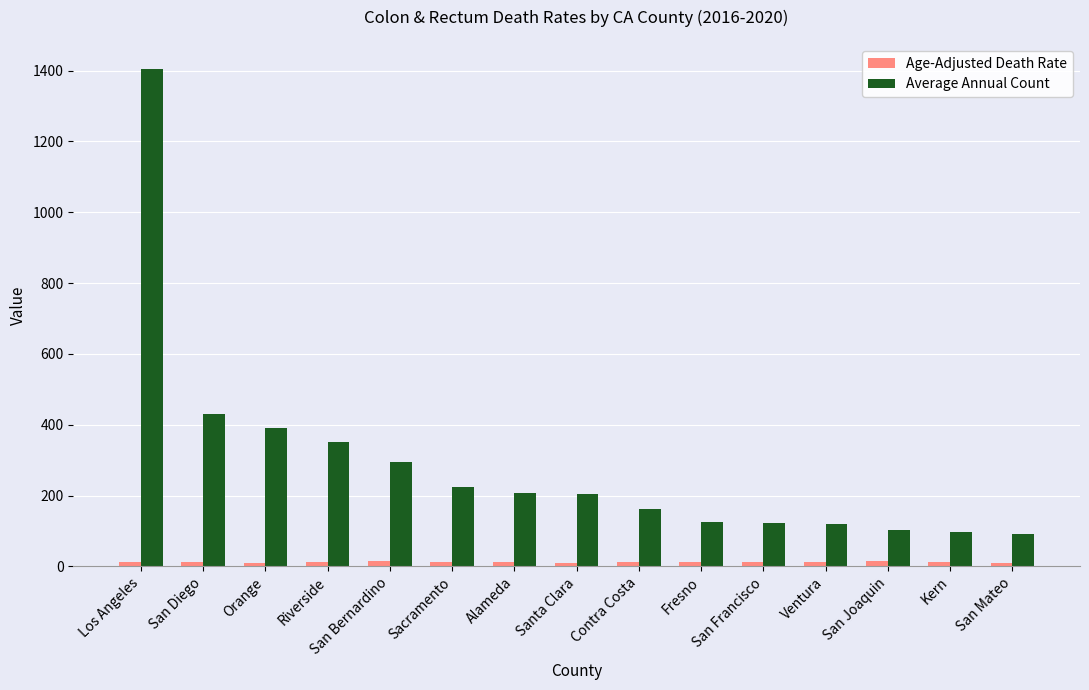

True or false: Average Annual Count has a value of 295.0 at San Bernardino.

True